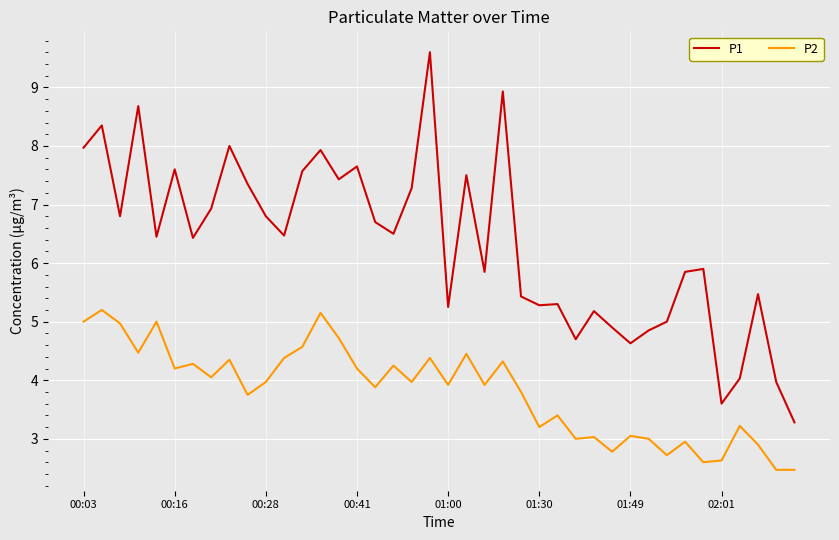

How many lines are shown in the chart?

2